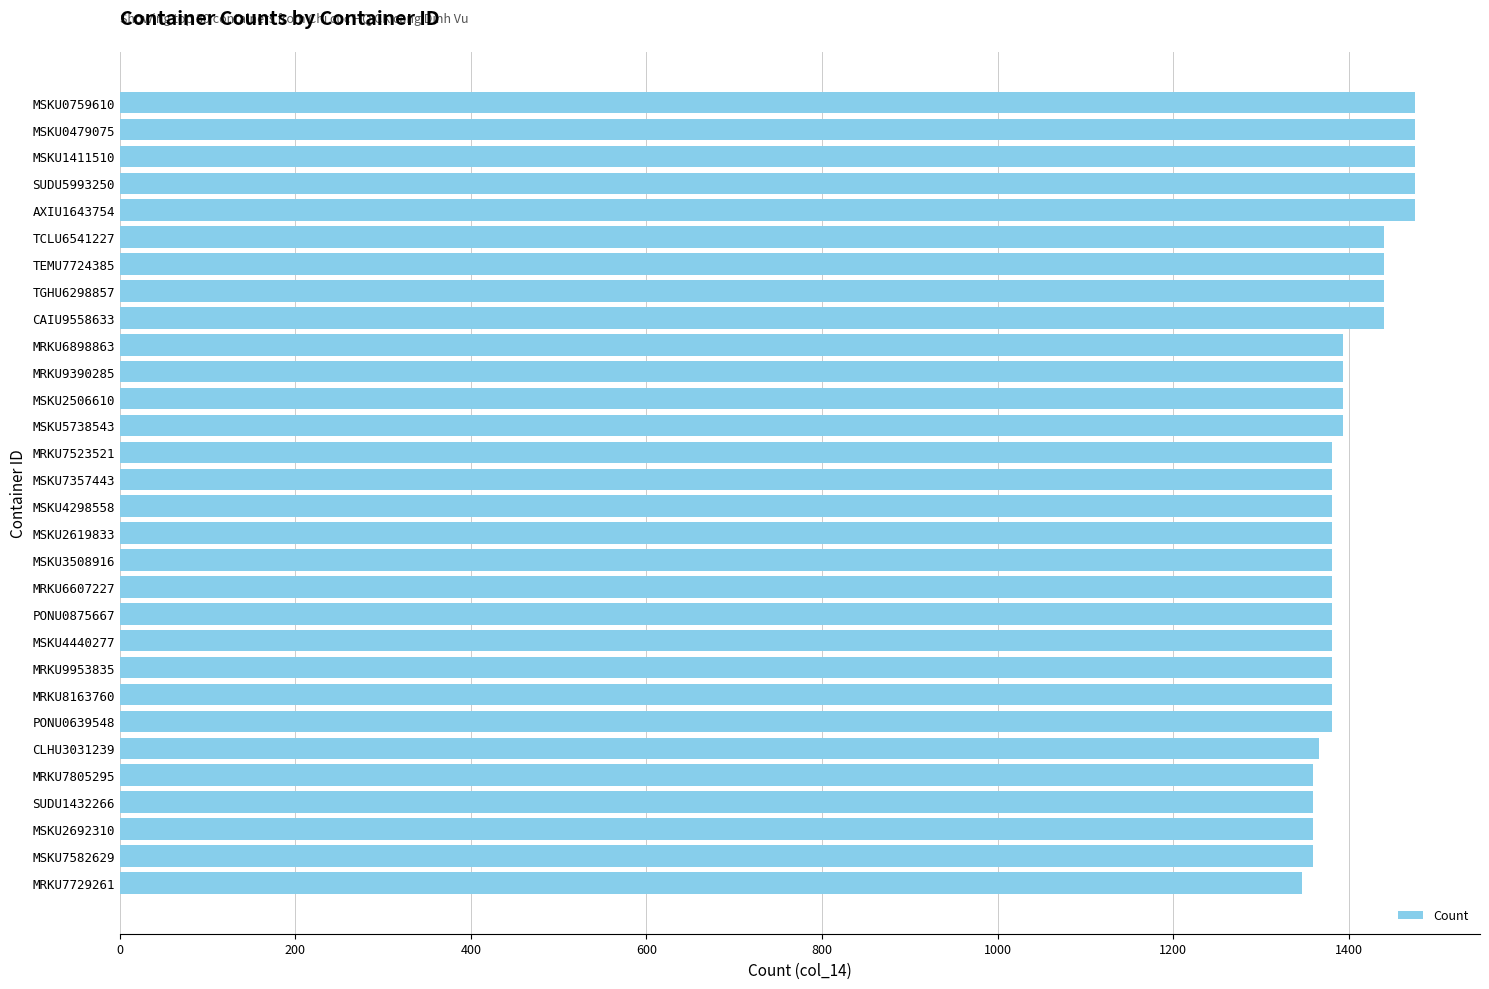

How many series are shown in this chart?

1